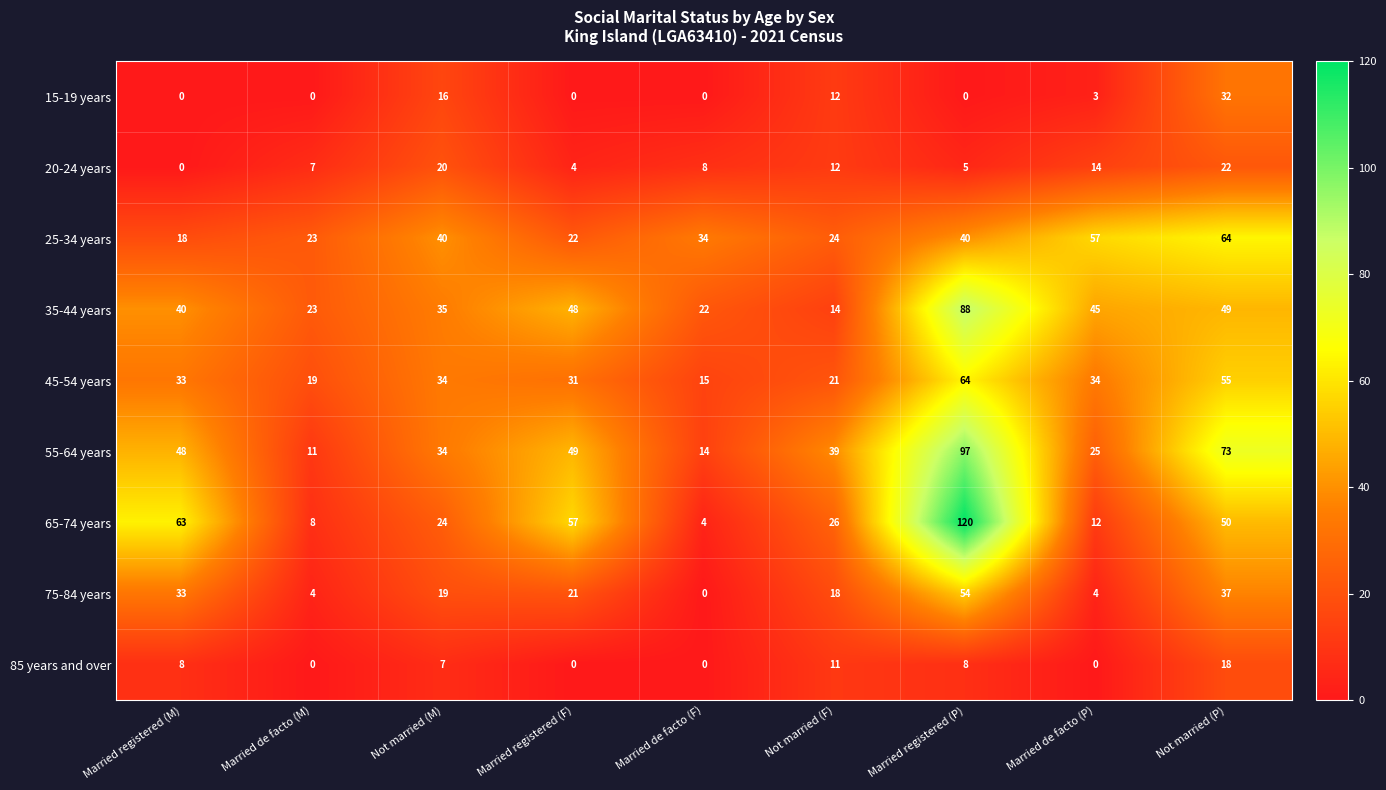

Rank the series at Not married (P) from highest to lowest value.

55-64 years, 25-34 years, 45-54 years, 65-74 years, 35-44 years, 75-84 years, 15-19 years, 20-24 years, 85 years and over